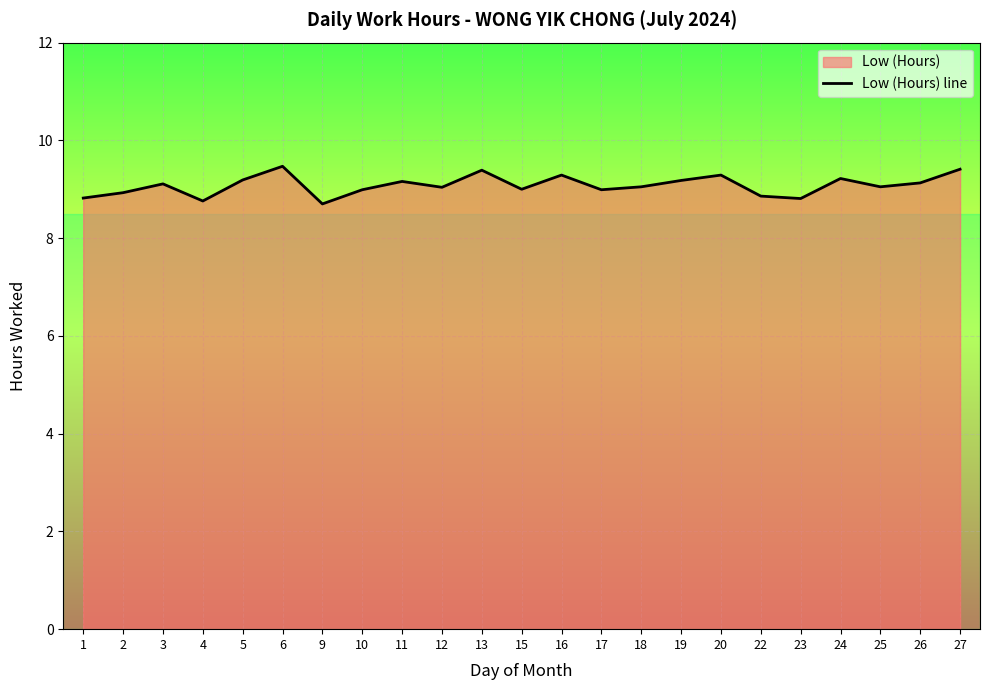

Is it true that the value at 16 is 4.1?

False